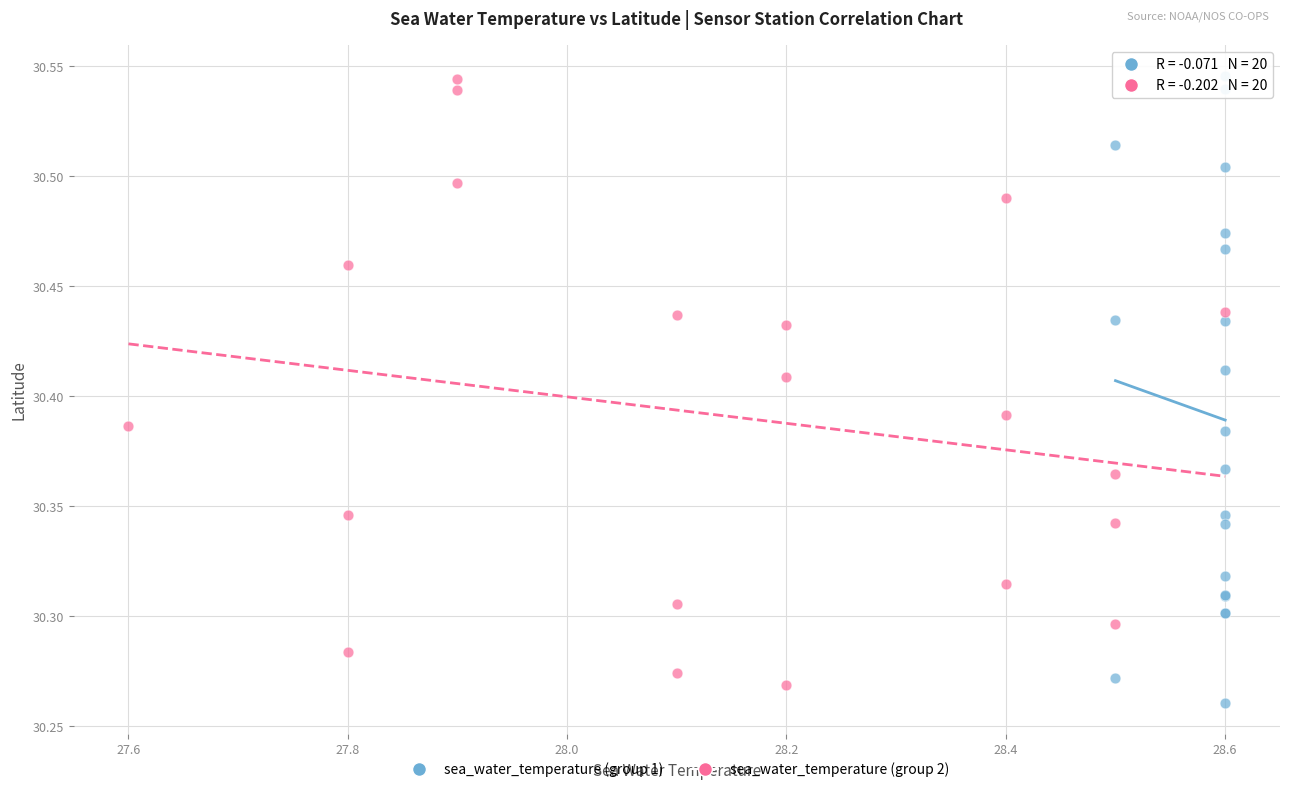

Which series has the widest spread of Y values?

sea_water_temperature (group 1)